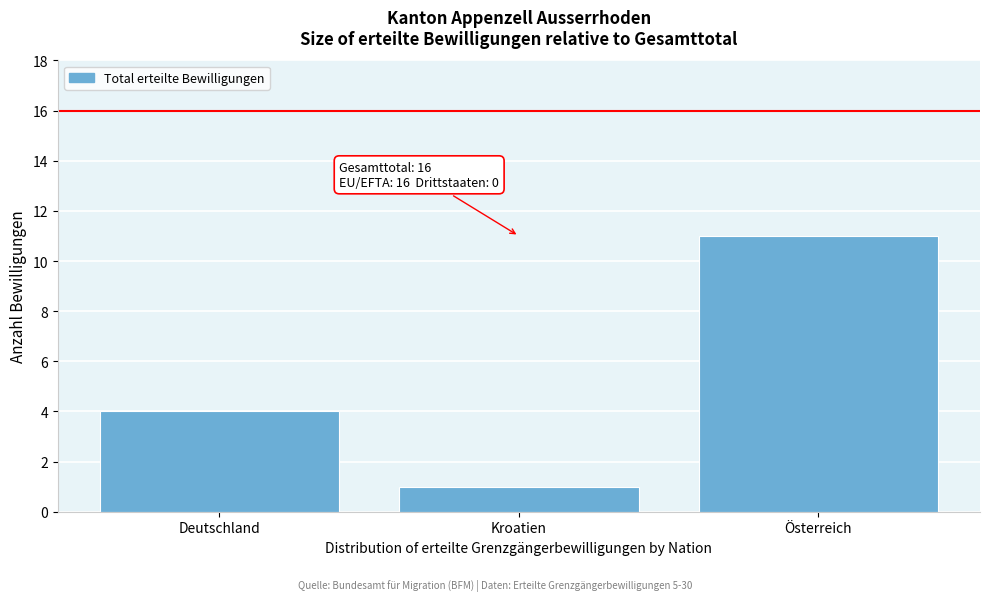

Reading left to right, extract all data points from this chart.

4	1	11